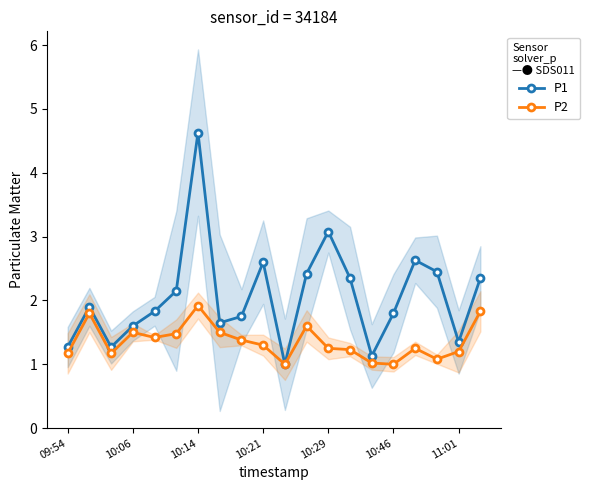

What position from the left is 17?

18